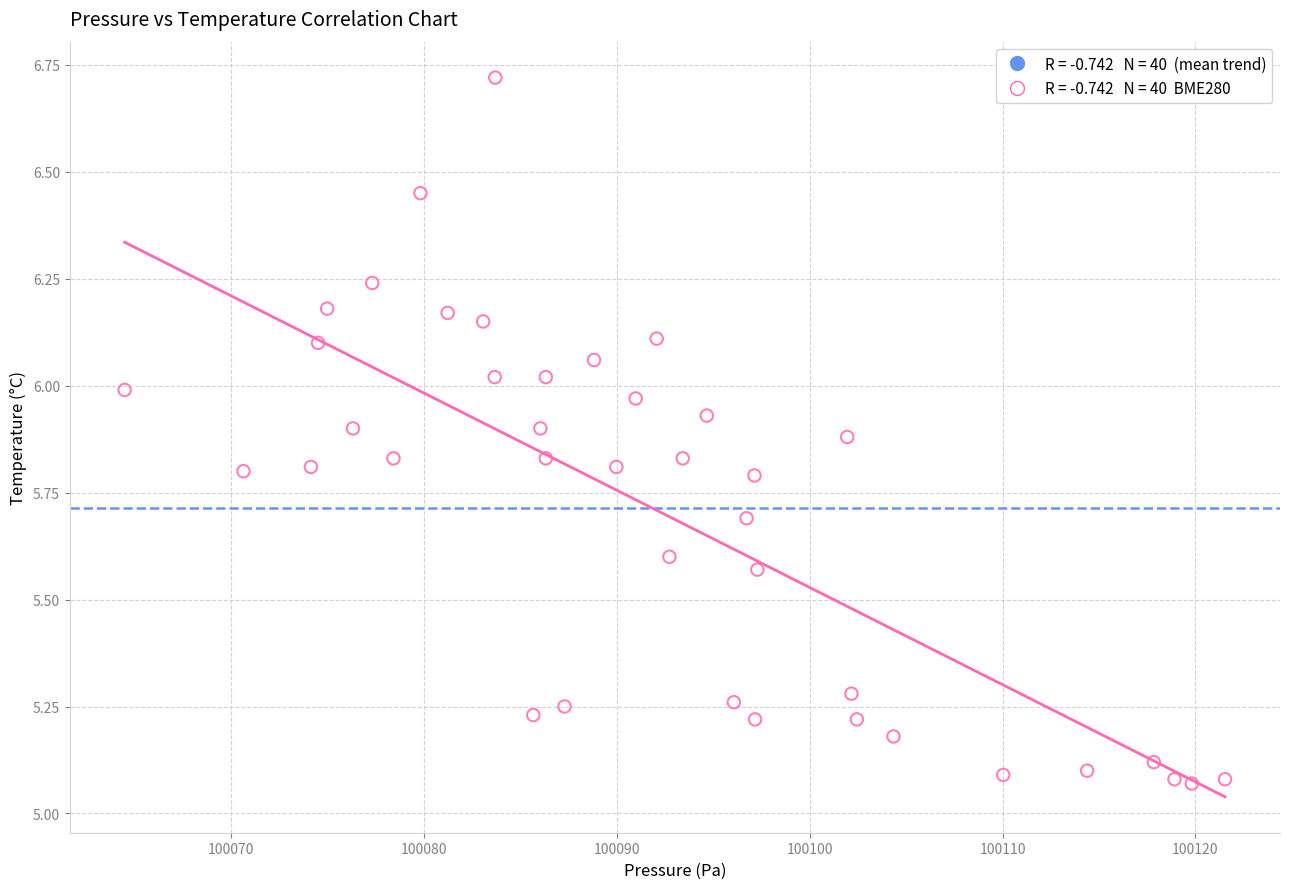

What is the range of X values (max minus min)?

57.1